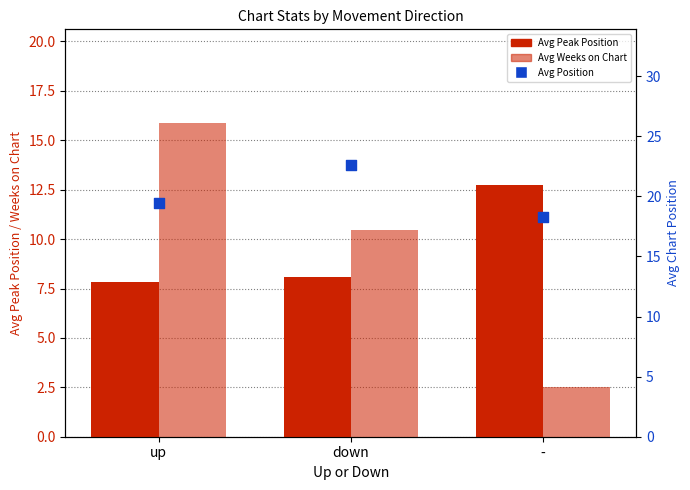

At how many categories does at least one series exceed 16?

3